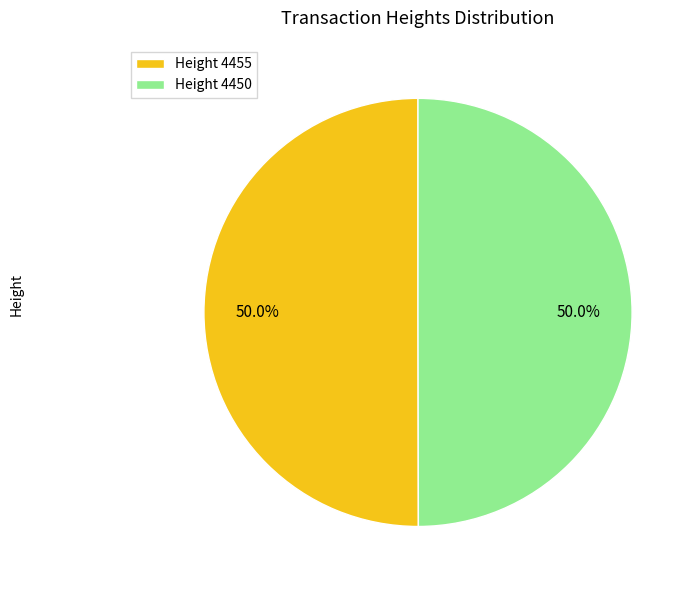

Combined, do Height 4455 and Height 4450 account for over 50%?

Yes